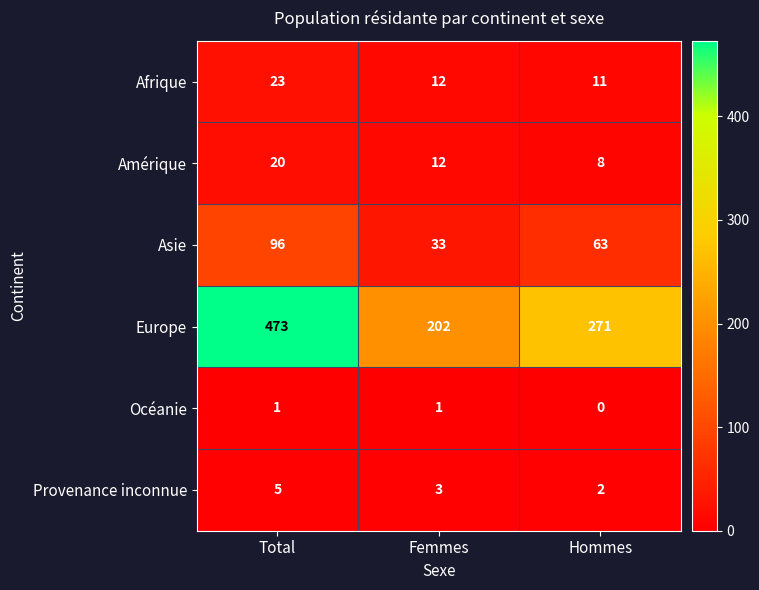

The value of Provenance inconnue at Femmes is 1. True or false?

False